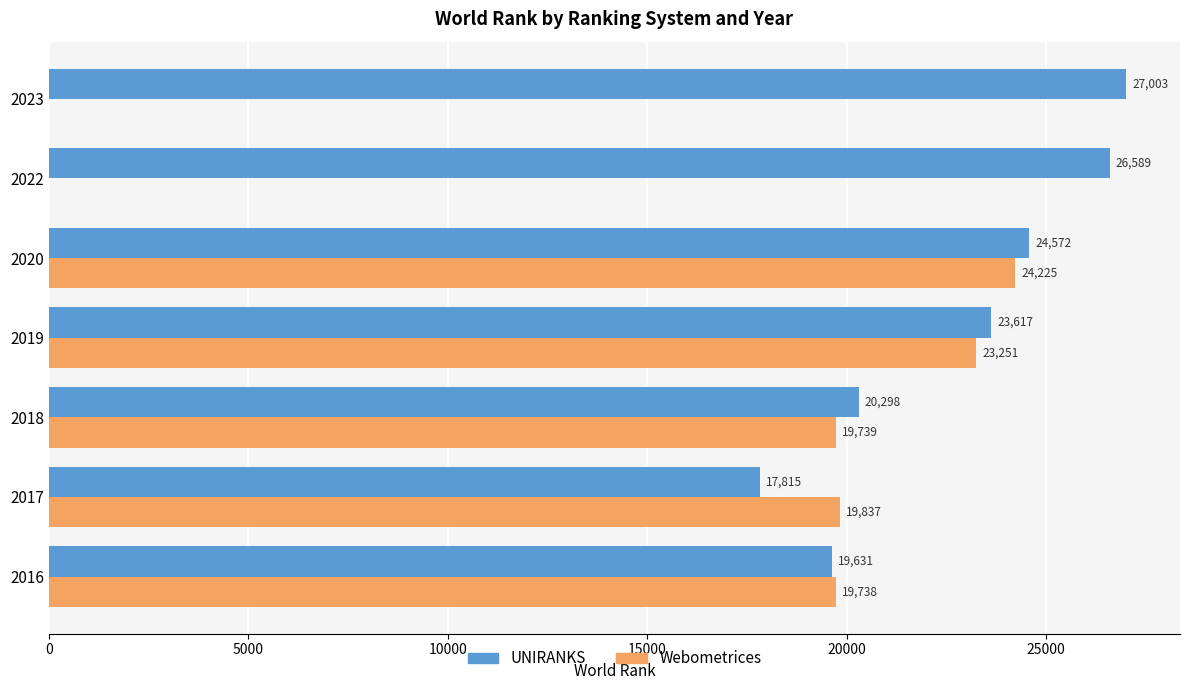

How many data points does each series have?

7